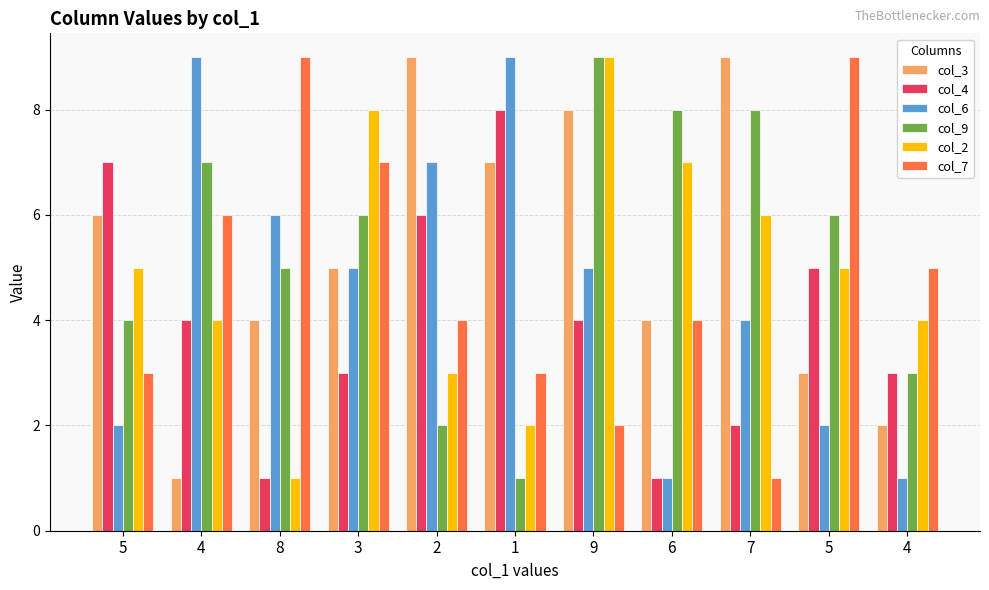

What is the label of the 10th bar from the right?

4